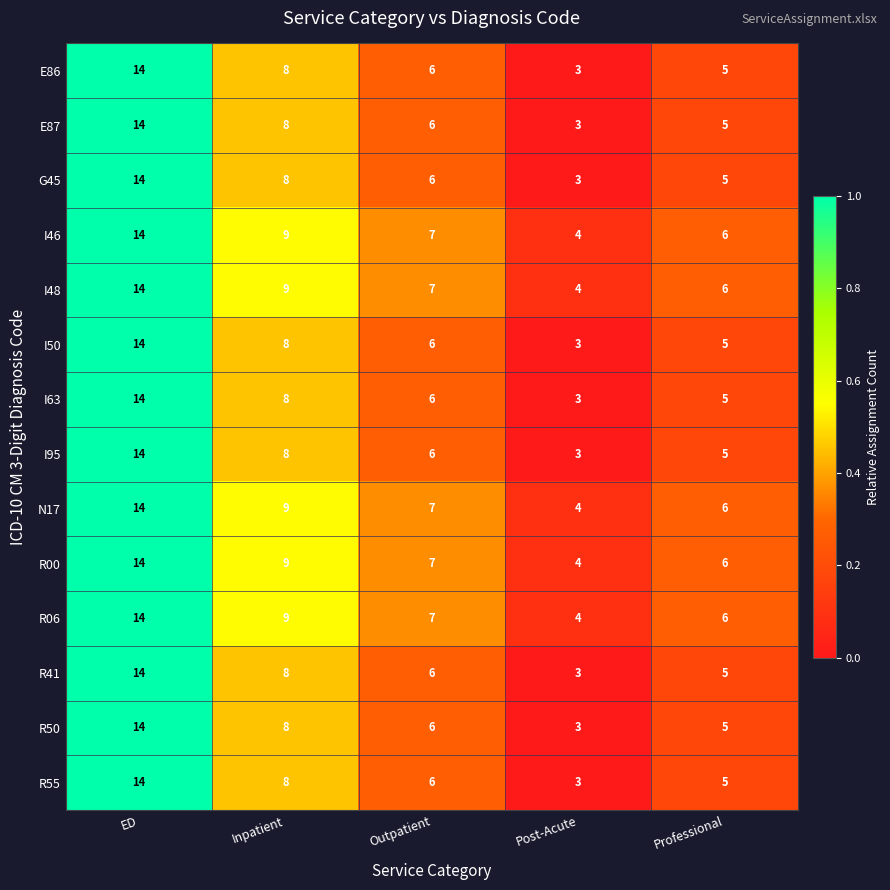

True or false: R55 has a value of 3 at Post-Acute.

True